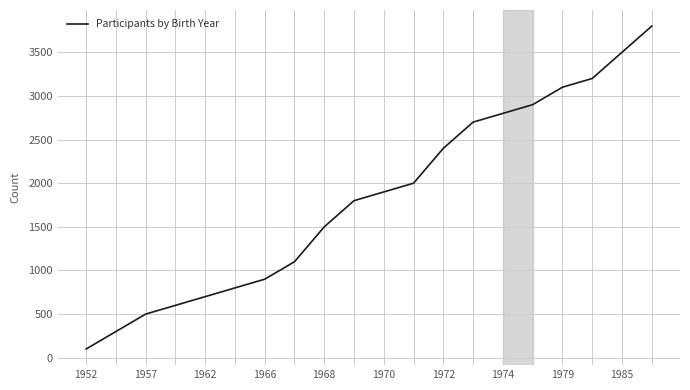

What is the minimum value shown in the chart?

100